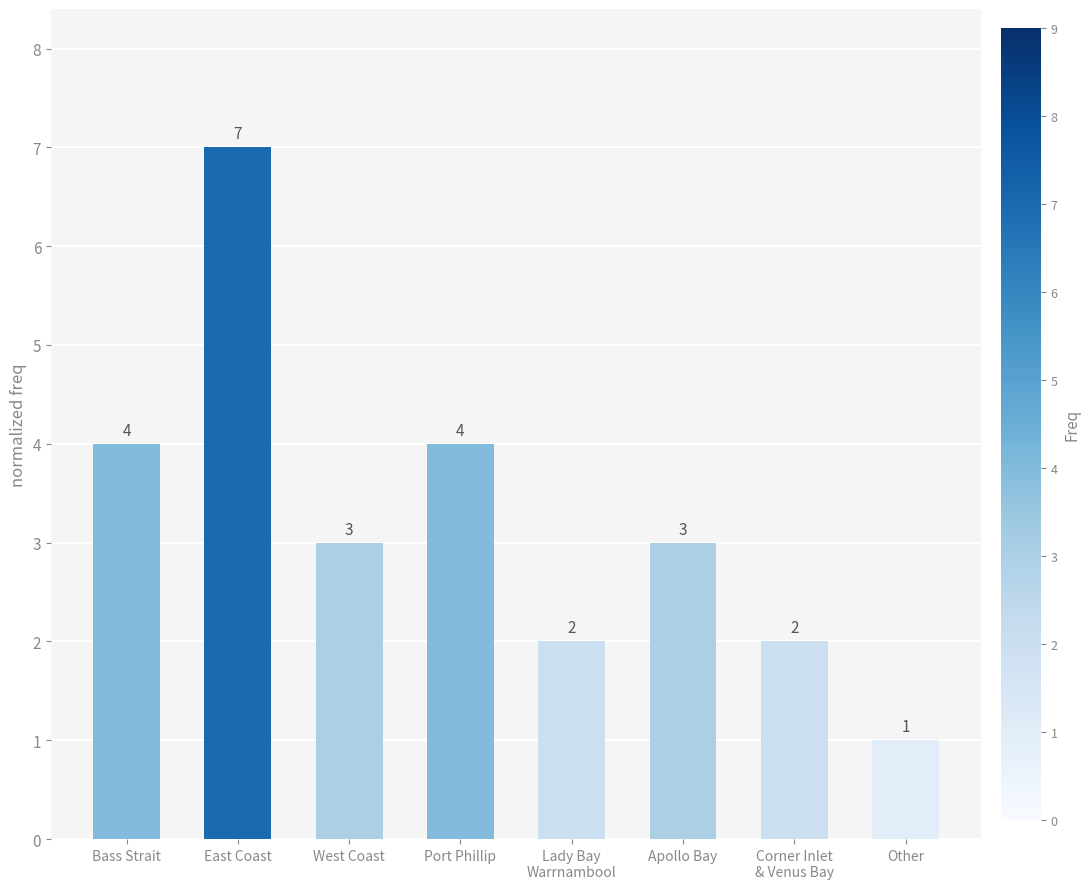

How many distinct data groups are displayed?

1